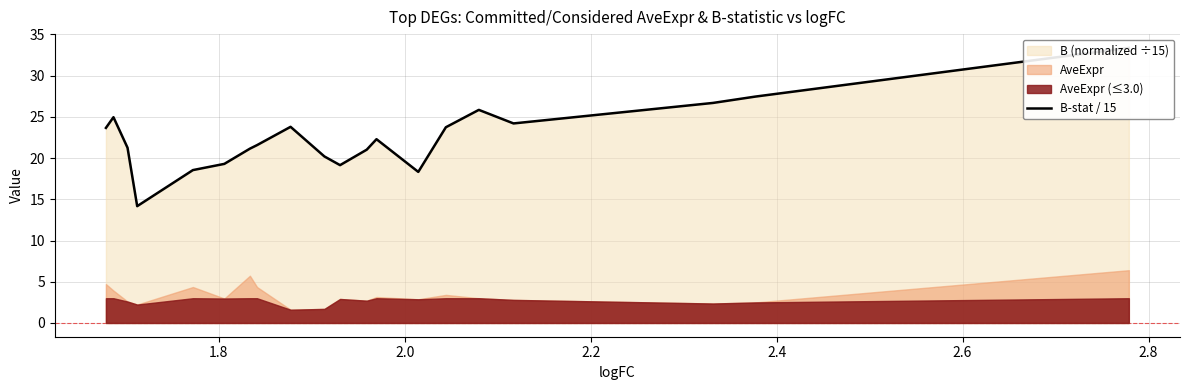

What is the difference between the maximum and minimum values?

19.2